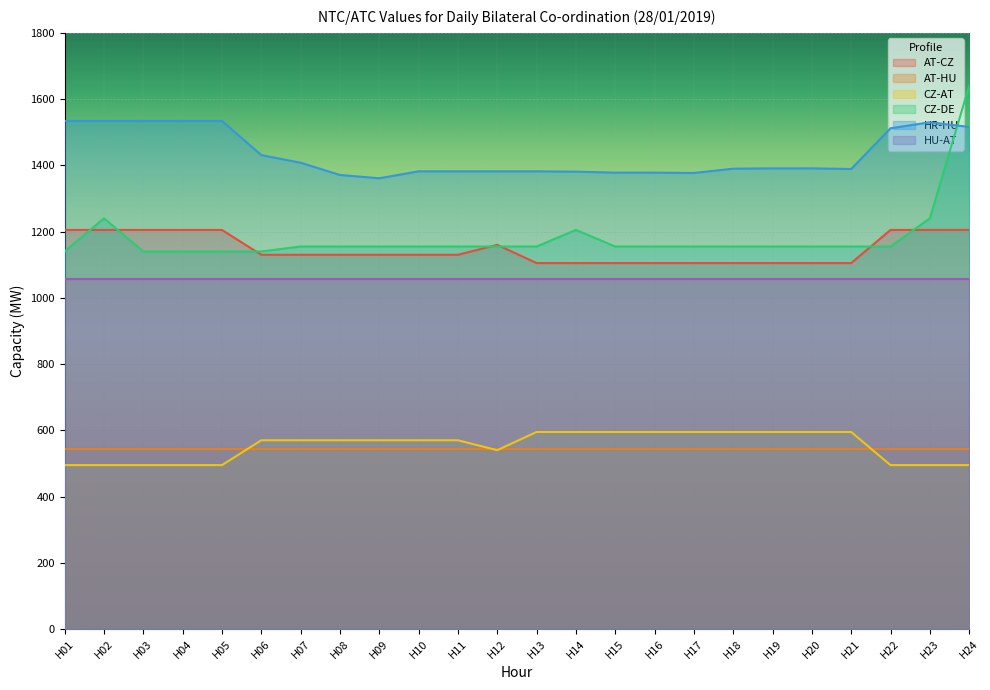

Which category has the lowest value in the CZ-DE series?

H01